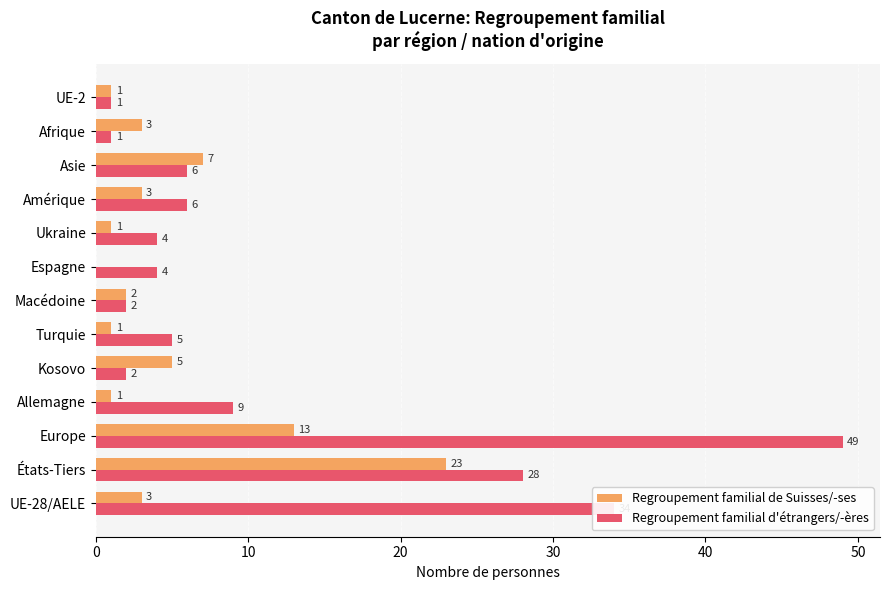

Which series has the largest total across all categories?

Regroupement familial d'étrangers/-ères